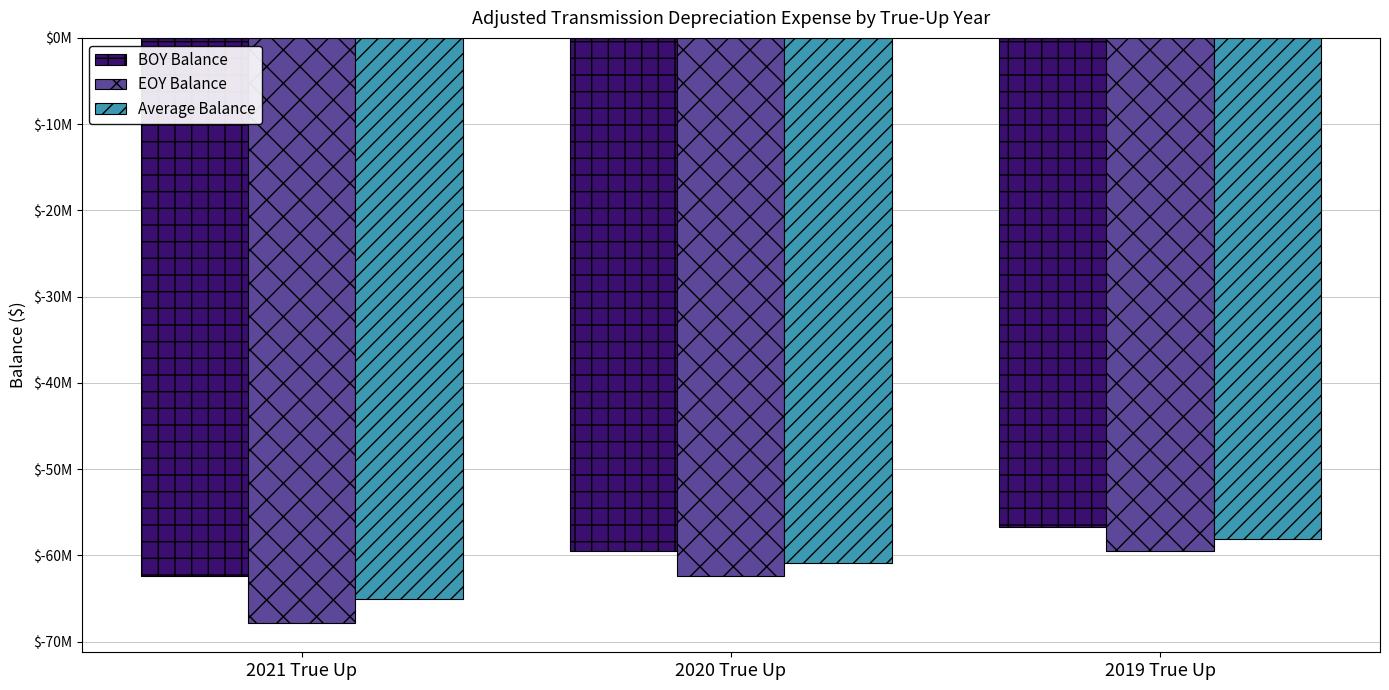

What is the difference between the EOY Balance values at 2019 True Up and 2021 True Up?

8364522.9